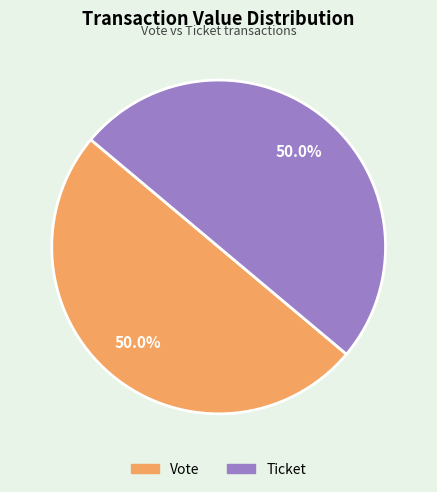

How many segments does this pie chart have?

2